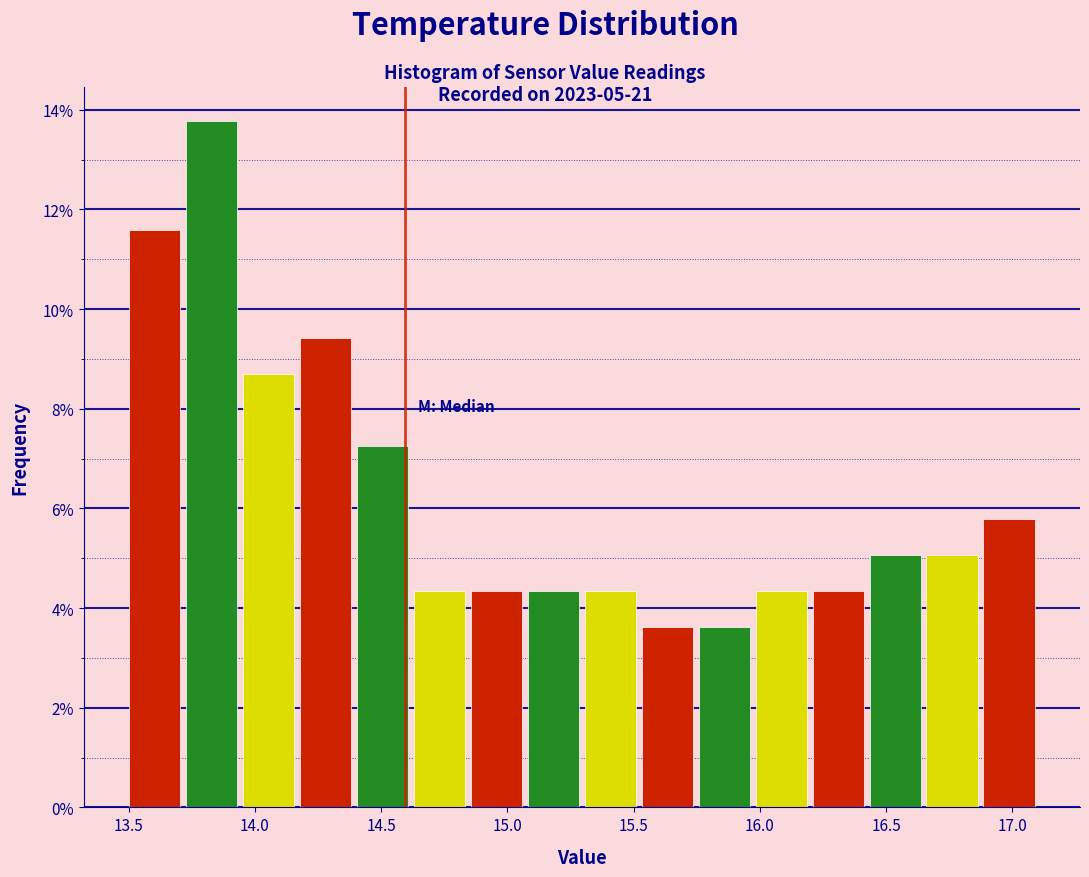

Reading left to right, transcribe this chart: for each bar, give the range it covers on the x-axis and its height. Neither the bar edges nor the heights are printed on the chart, so give them approximately, as read against the axes.

13.50 to 13.70: 11.6
13.70 to 13.95: 13.8
13.95 to 14.15: 8.6
14.15 to 14.40: 9.4
14.40 to 14.60: 7.2
14.60 to 14.85: 4.4
14.85 to 15.05: 4.4
15.05 to 15.30: 4.4
15.30 to 15.50: 4.4
15.50 to 15.75: 3.6
15.75 to 15.95: 3.6
15.95 to 16.20: 4.4
16.20 to 16.40: 4.4
16.40 to 16.65: 5.0
16.65 to 16.85: 5.0
16.85 to 17.10: 5.8